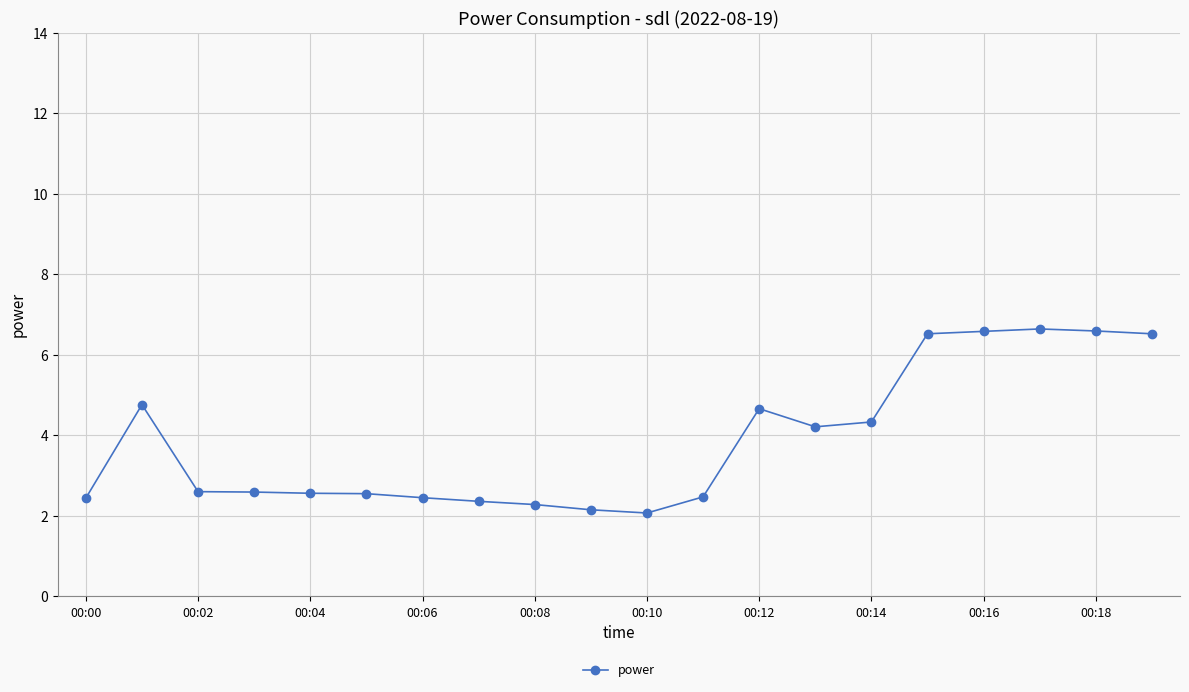

What is the difference between the maximum and minimum values?

4.6